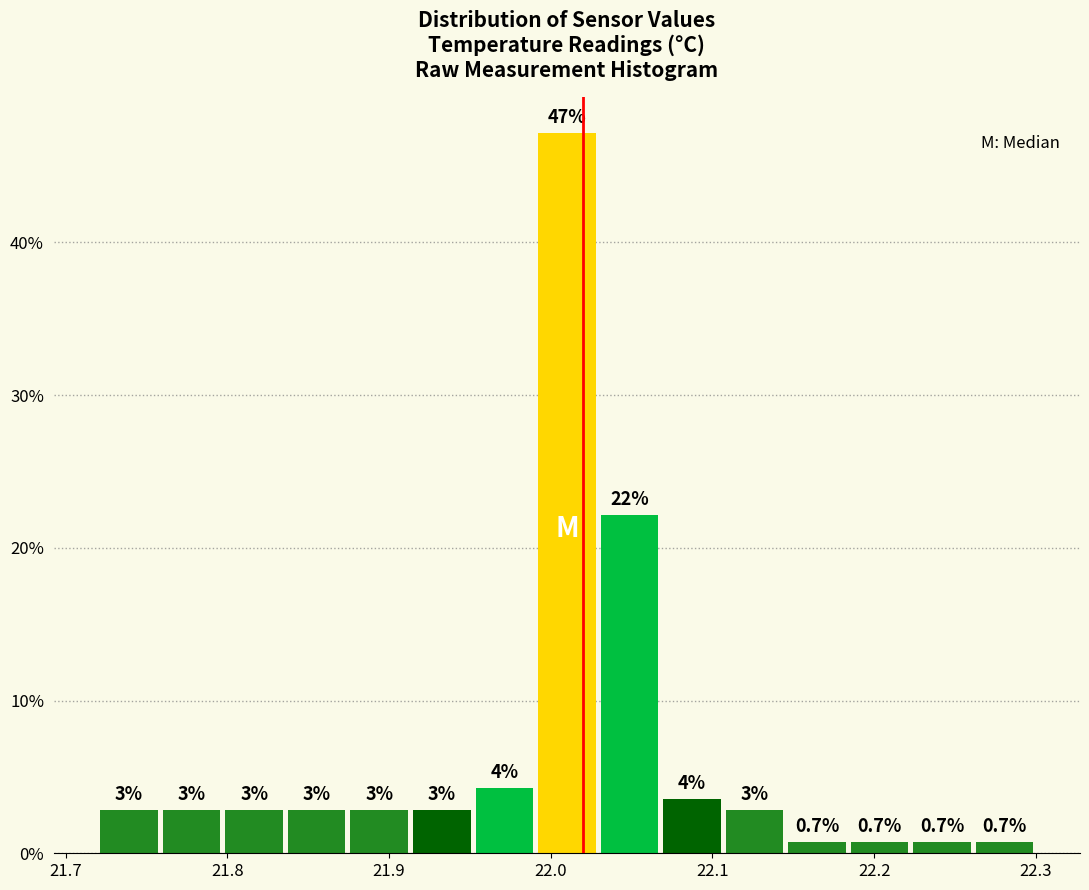

Around what value on the x-axis is the tallest bar? Give the approximate position of its centre, as read against the axis.

22.01